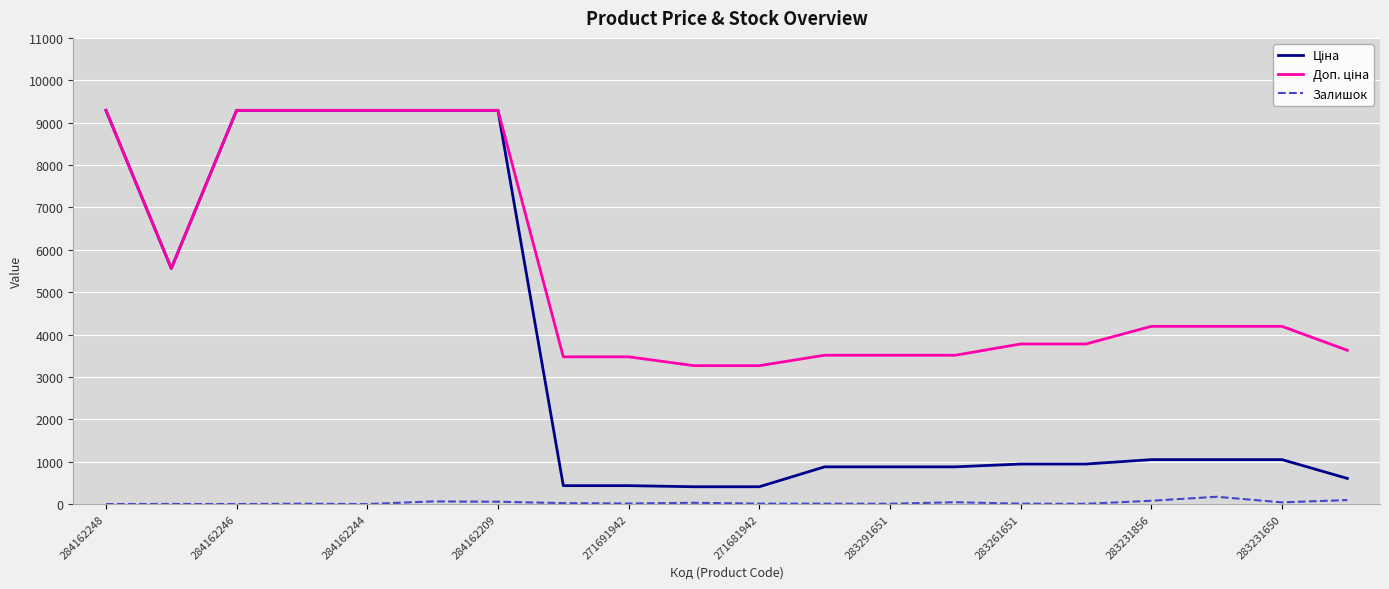

What is the maximum value shown in the chart?

9290.5